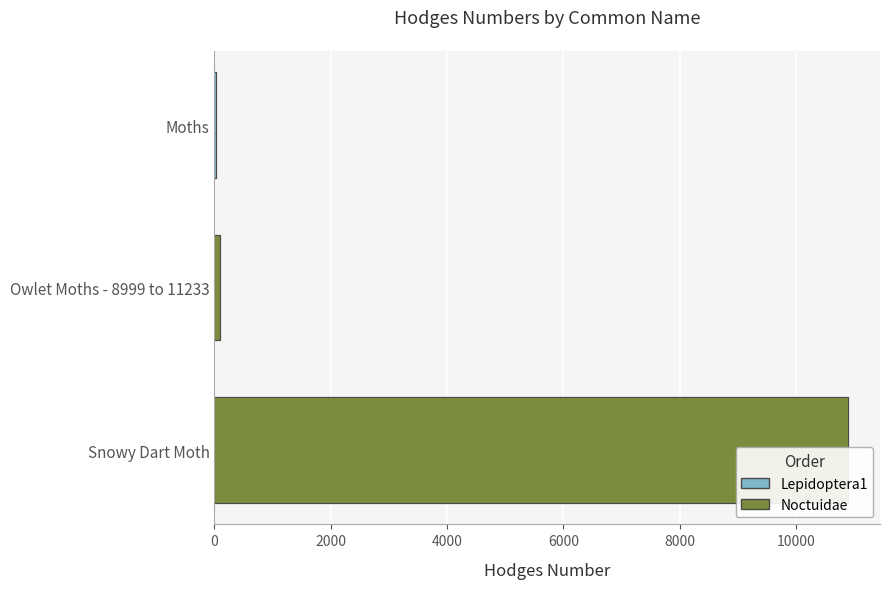

Does the chart contain stacked bars?

No